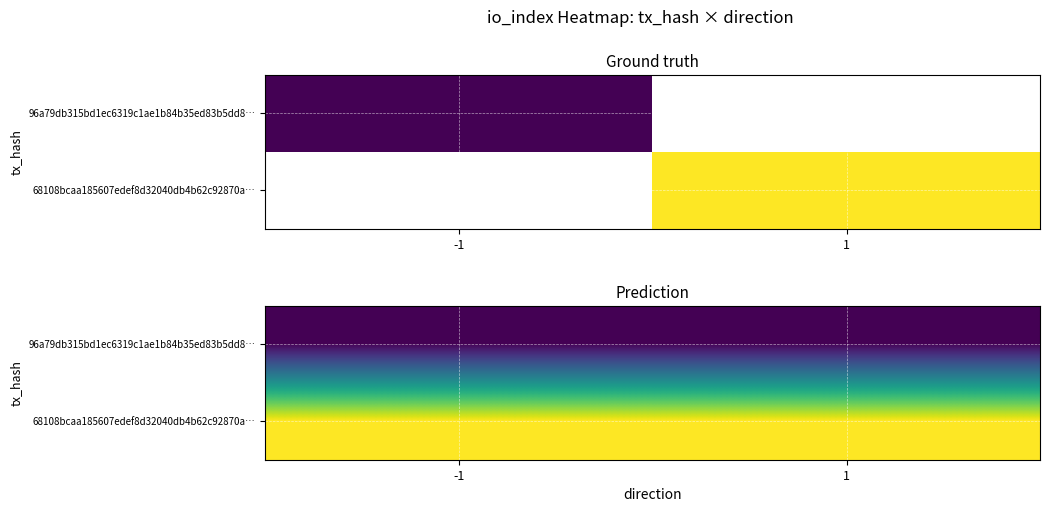

Where is 96a79db315bd1ec6319c1ae1b84b35ed83b5dd8… nearest to the value 0?

-1